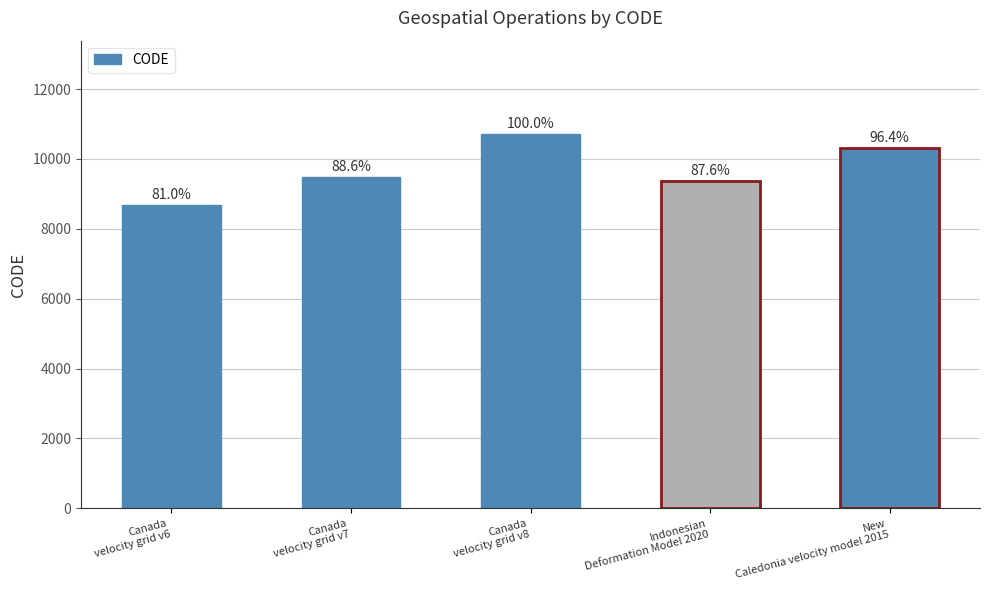

Does the chart contain any negative values?

No